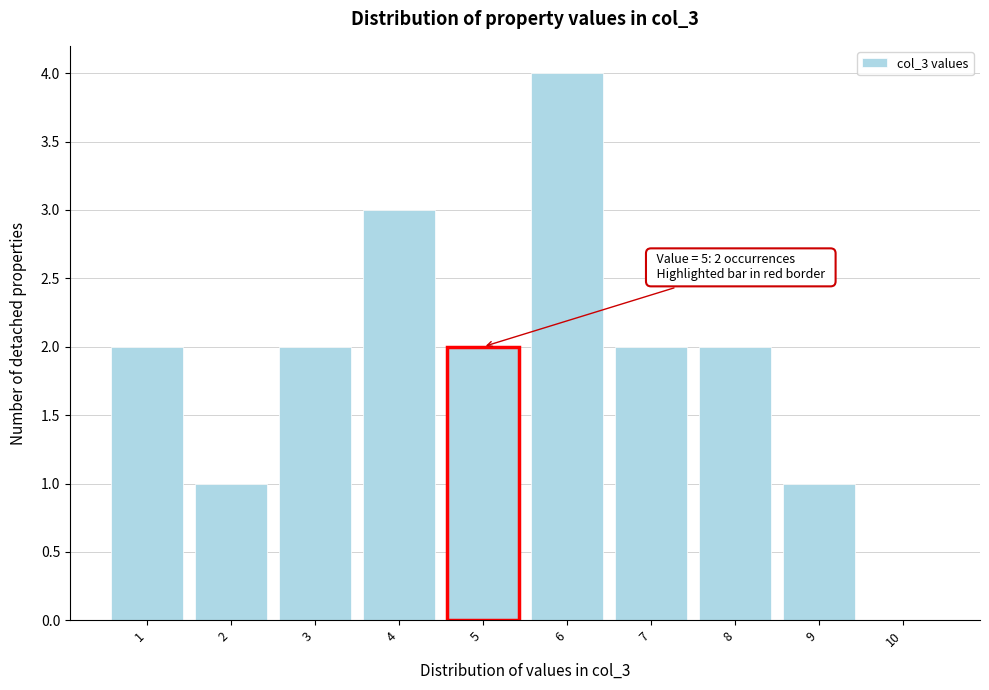

Over which range of the x-axis is the bar tallest?

5.5 to 6.5